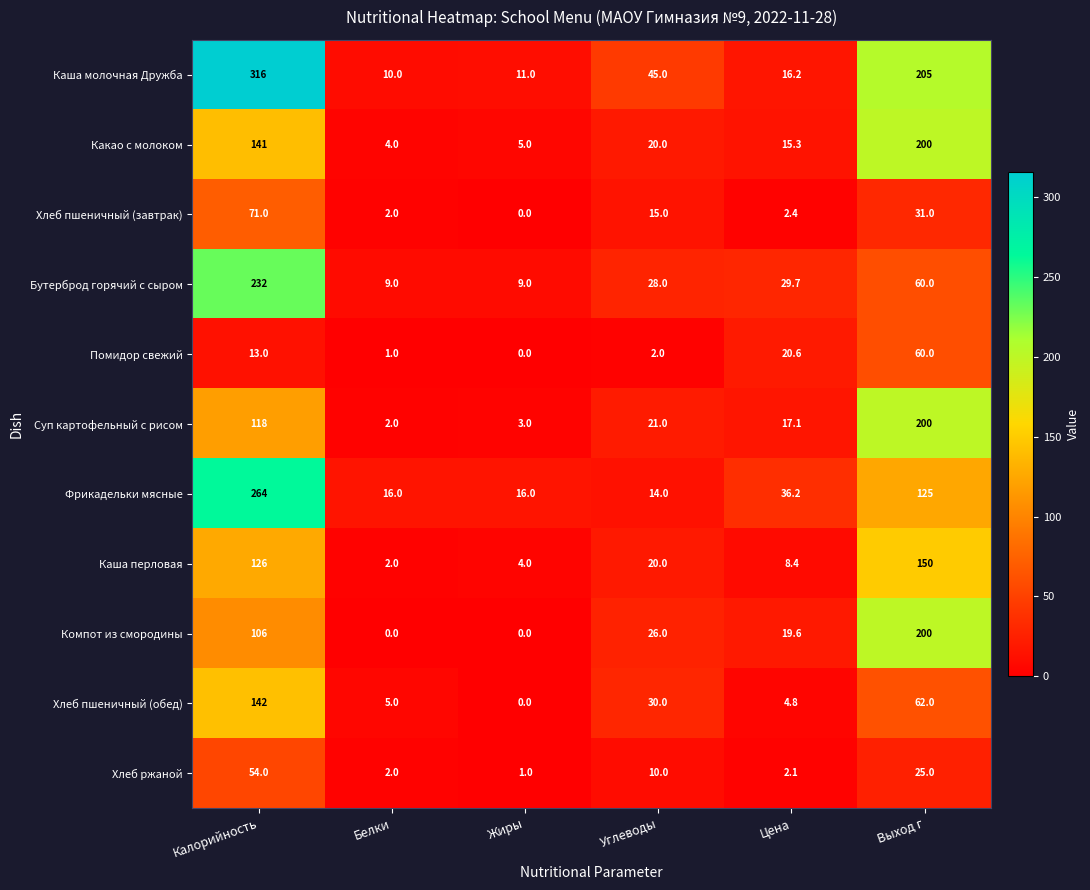

What is the sum of the Фрикадельки мясные values at Выход г and Углеводы?

139.0